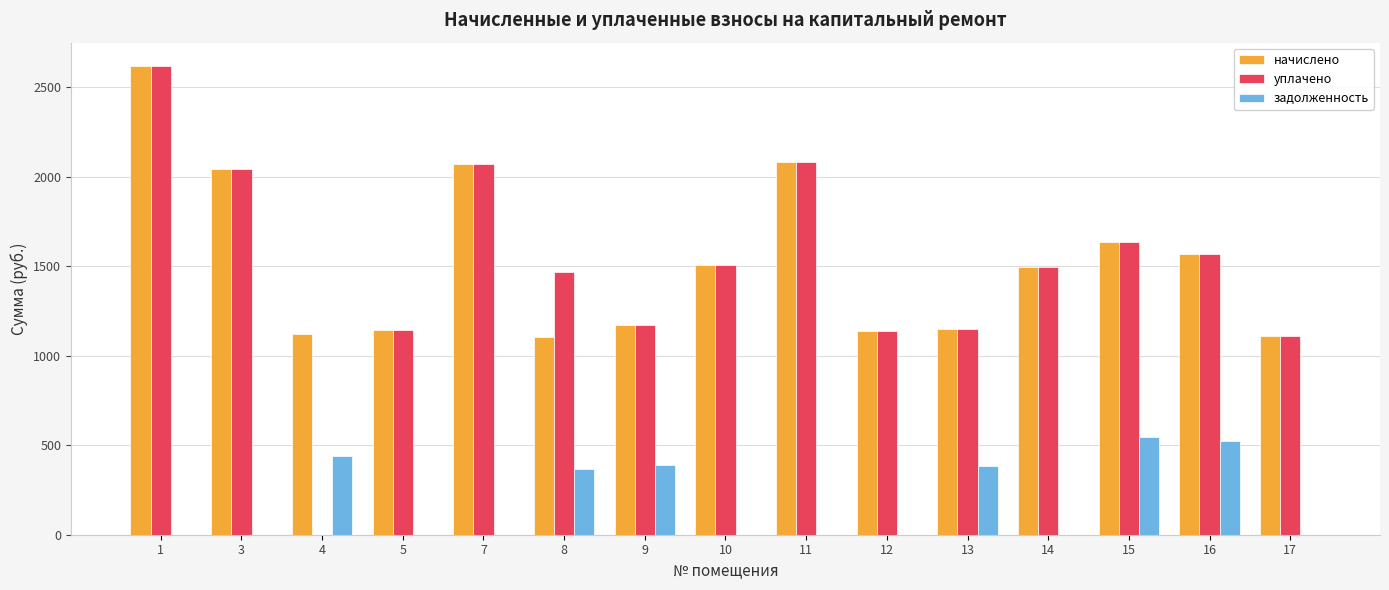

The value of задолженность at 5 is 0.0. True or false?

True